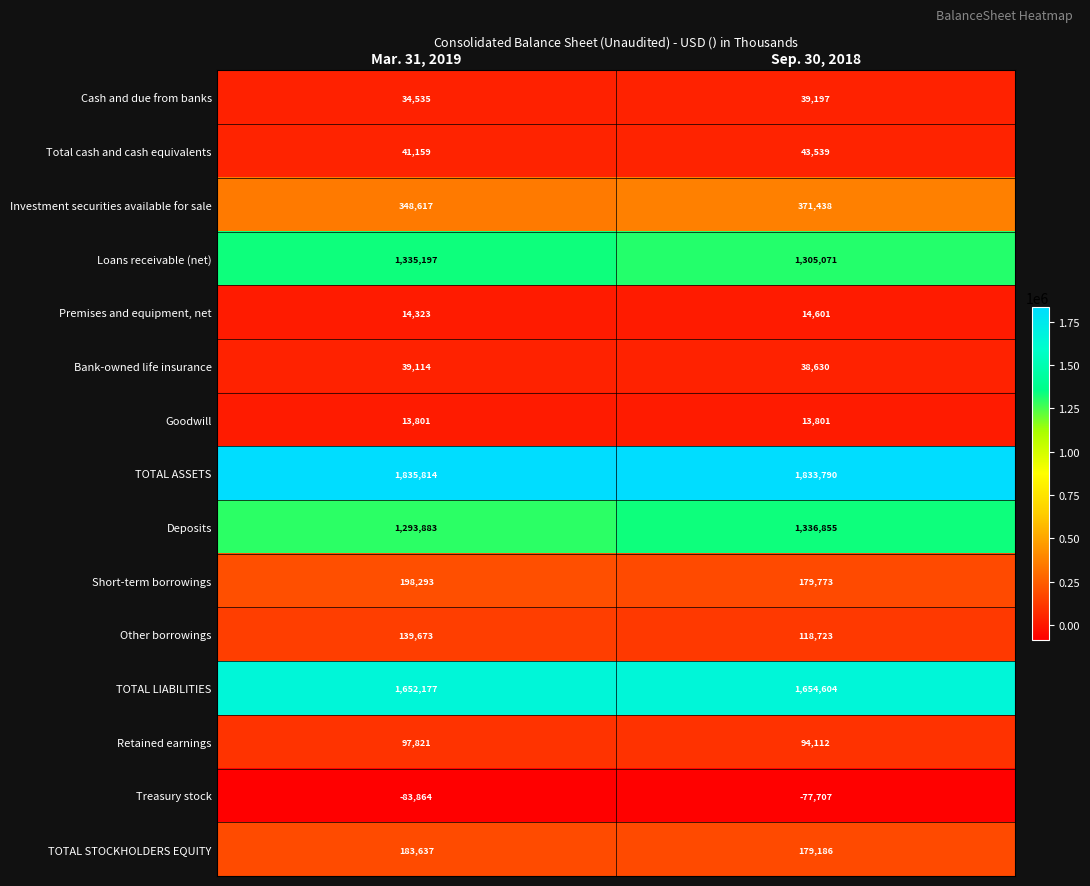

The value of Short-term borrowings at Mar. 31, 2019 is 198293. True or false?

True